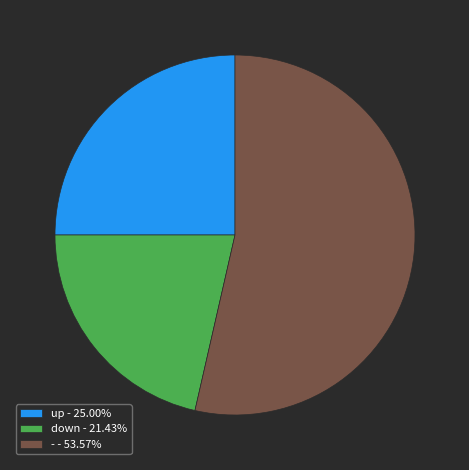

Is there any slice that represents more than half of the pie?

Yes